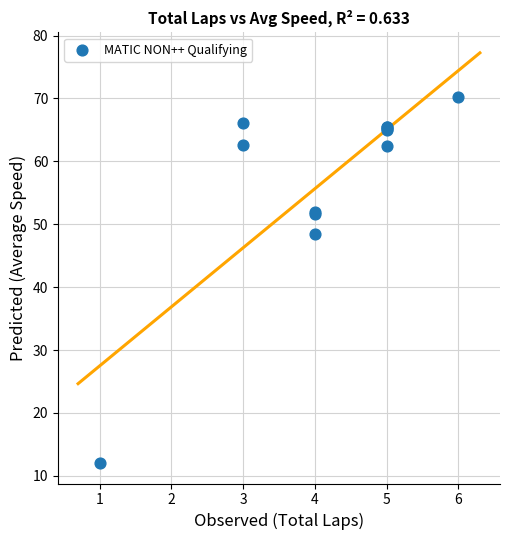

What Y value in the scatter plot is closest to 41?

48.4